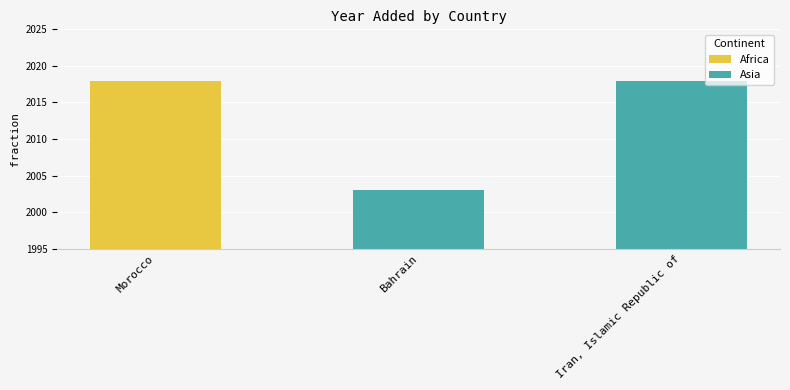

What is the difference between the maximum and minimum values in the Asia series?

15